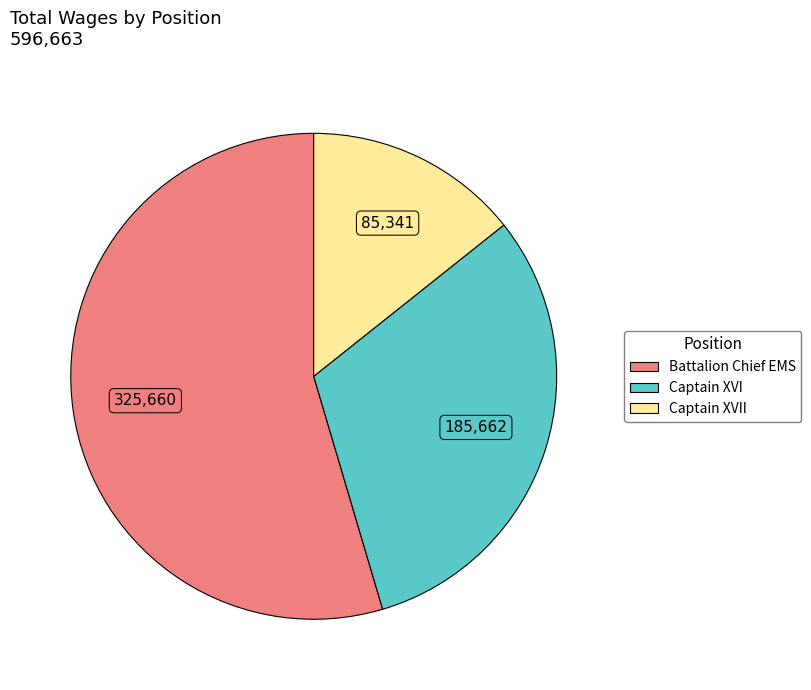

Does any single category account for the majority?

Yes